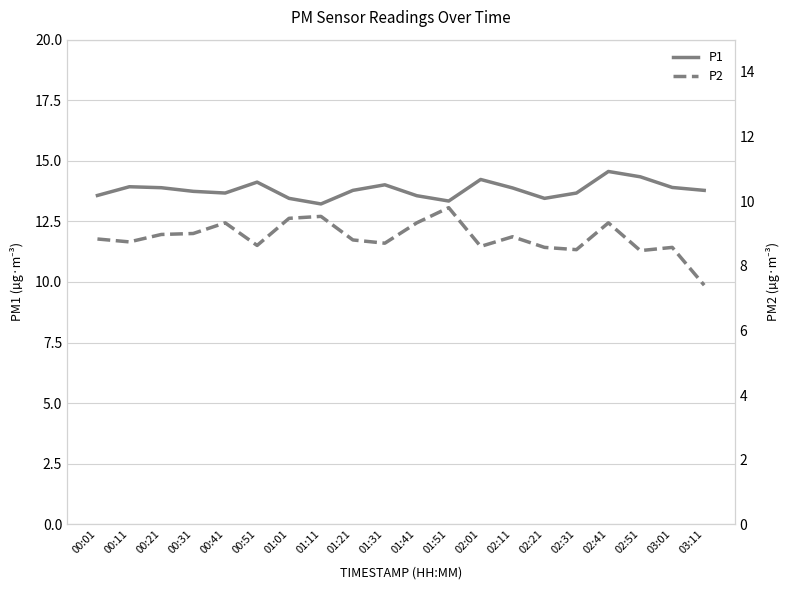

True or false: P2 and P1 intersect in this chart.

False